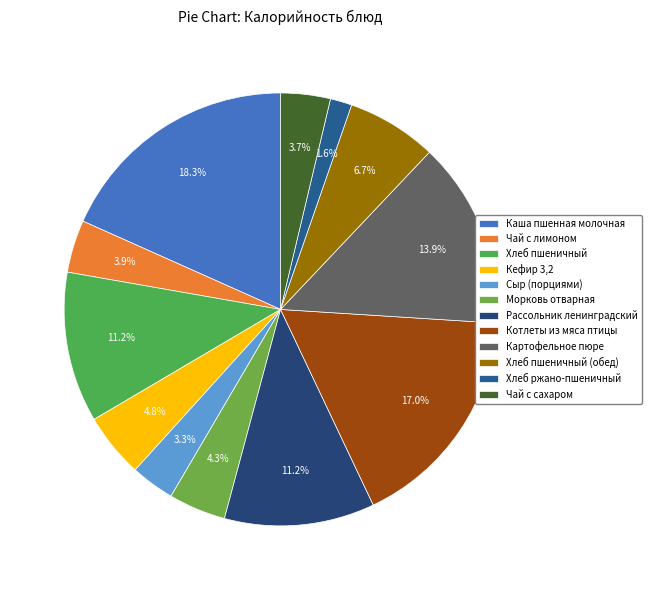

What percentage is the Сыр (порциями) slice, to the nearest percent?

3%